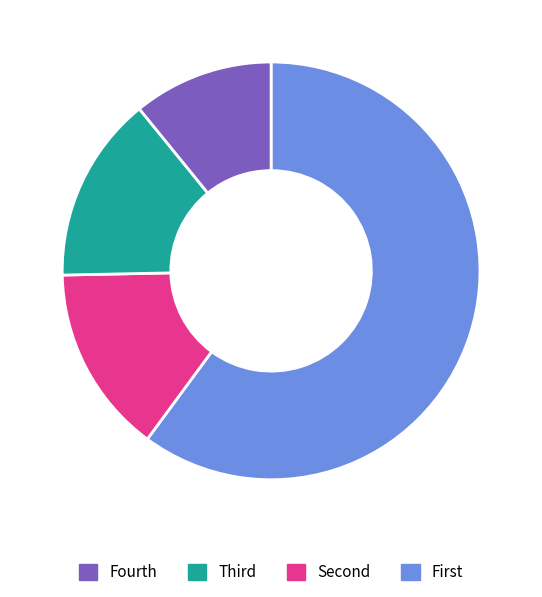

How many slices are in this pie chart?

4